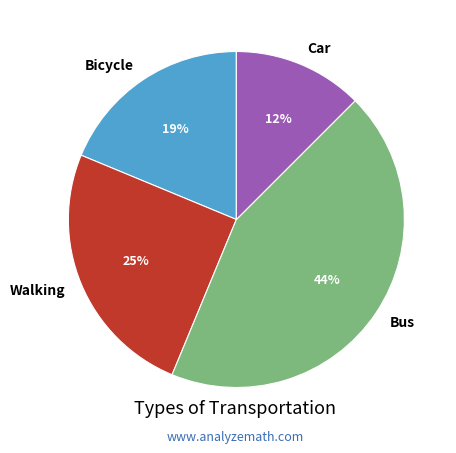

To the nearest percent, what is the combined percentage of Car and Bus?

56%